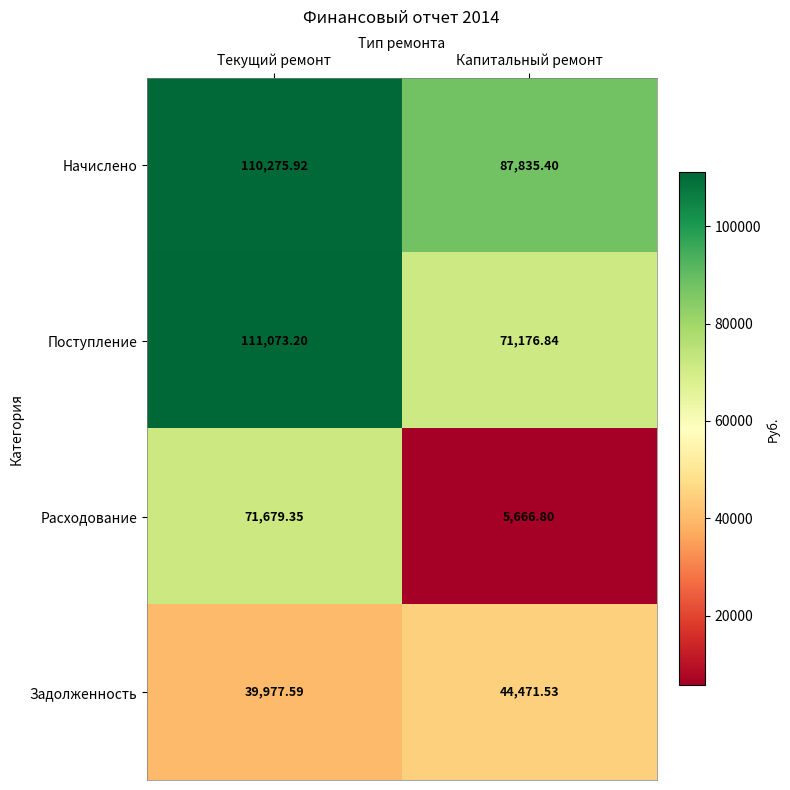

At Капитальный ремонт, list the series in order from largest to smallest.

Начислено, Поступление, Задолженность, Расходование